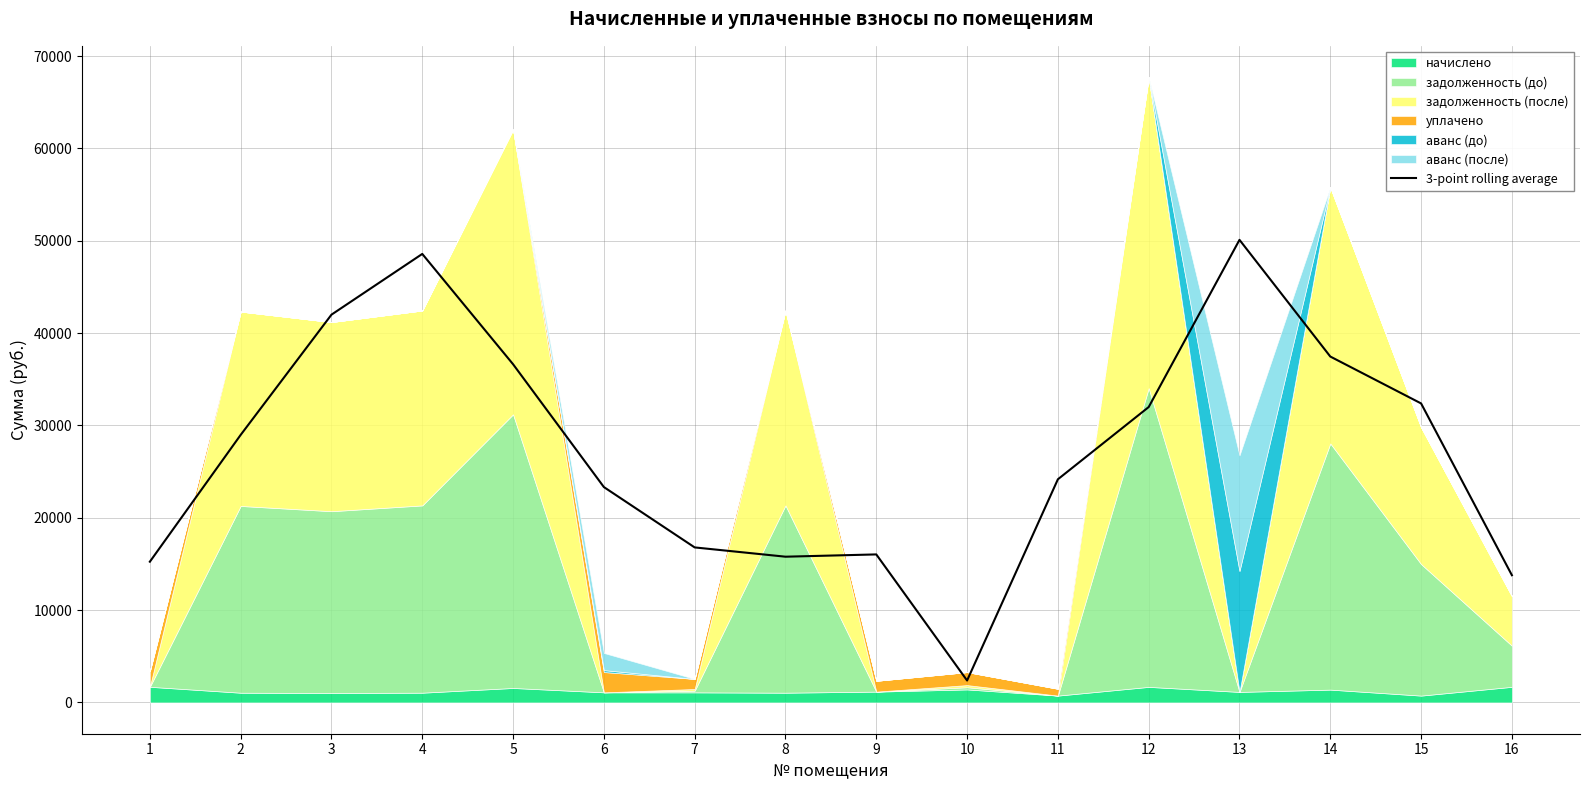

True or false: the data shows 24142.6 at 1.

False